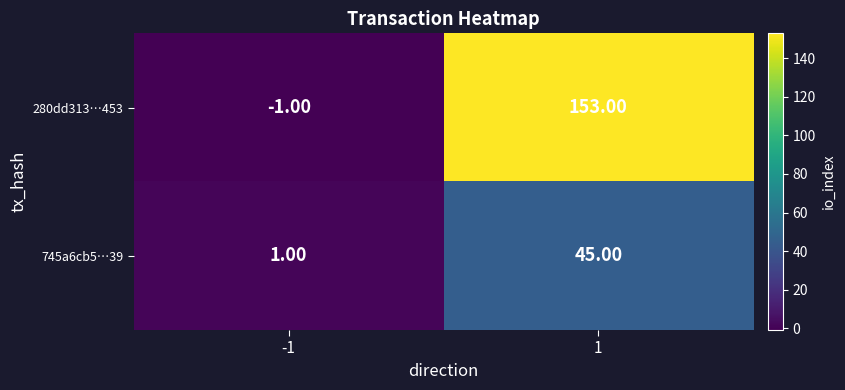

Between -1 and 1, which series saw the biggest shift?

280dd313…453